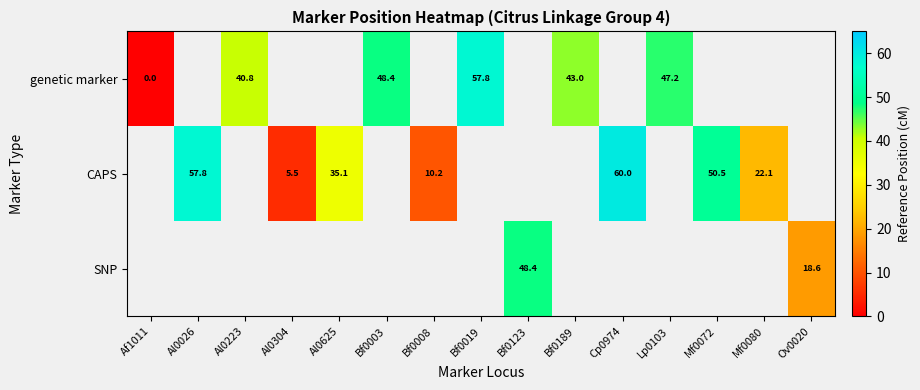

Which category has the highest value across all series?

Cp0974